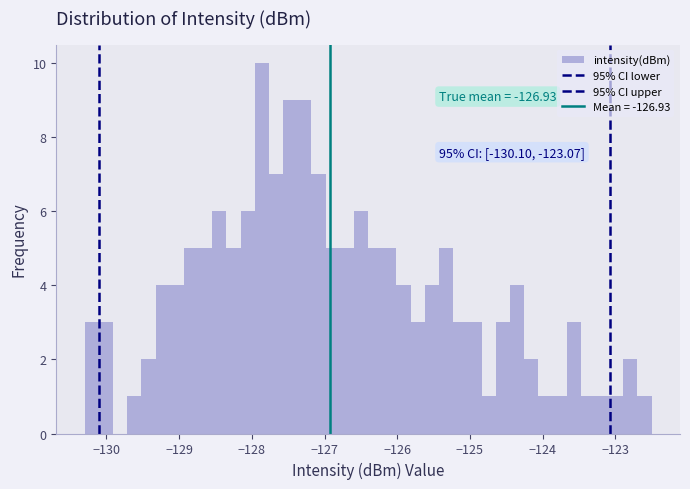

Around what value on the x-axis is the tallest bar? Give the approximate position of its centre, as read against the axis.

-127.9